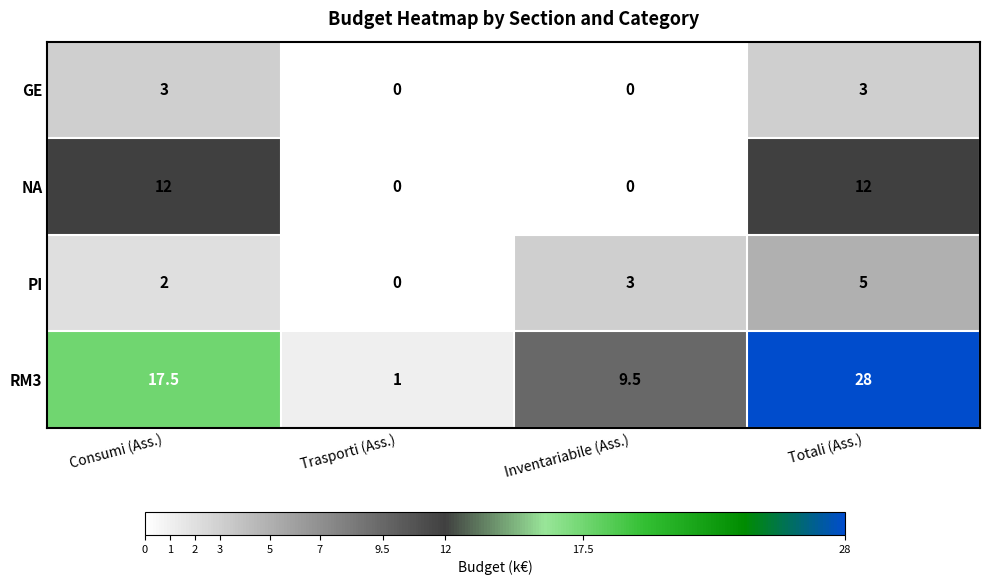

At how many categories does at least one series exceed 10?

2